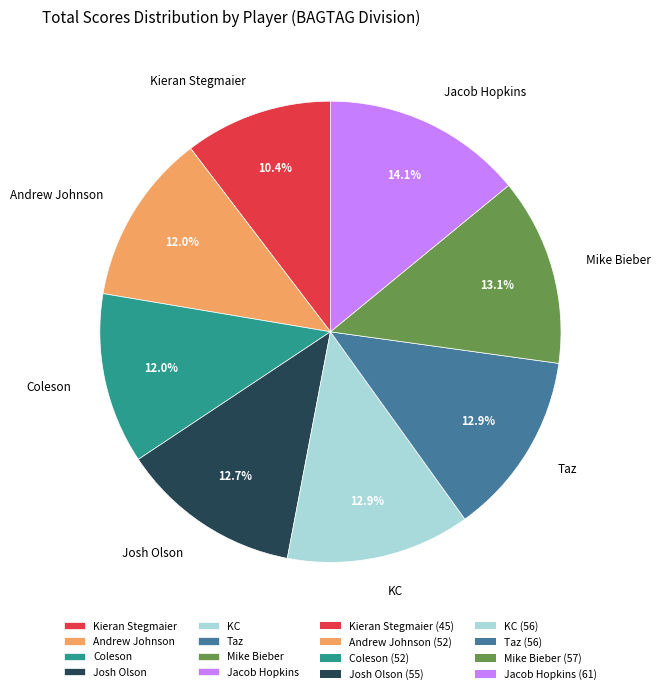

Is the sum of Kieran Stegmaier and Mike Bieber greater than half?

No